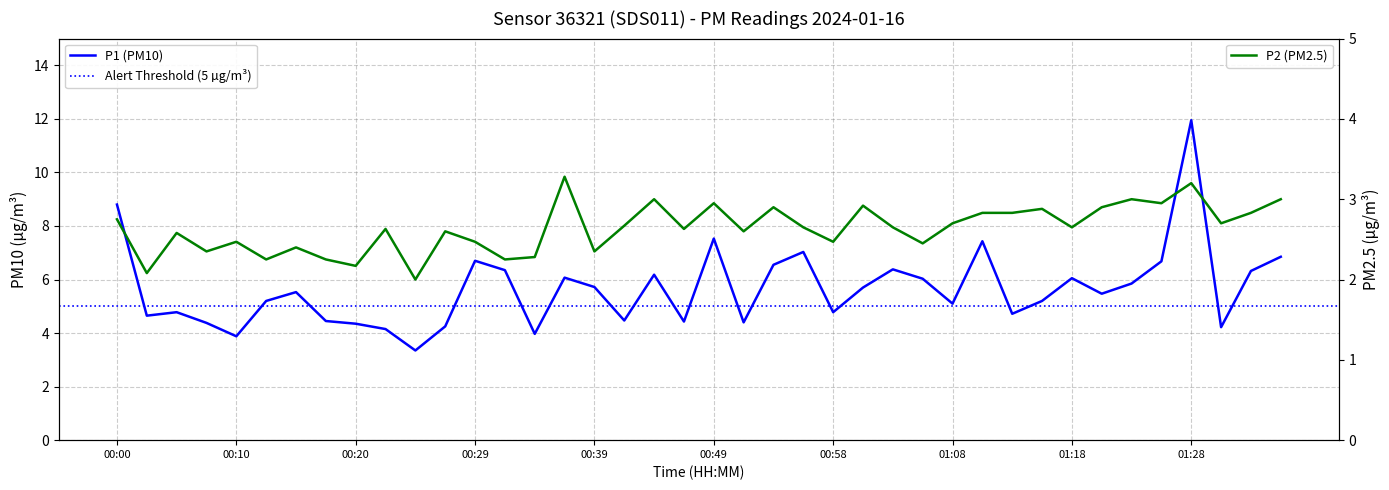

What is the label of the 21st point from the right?

00:46